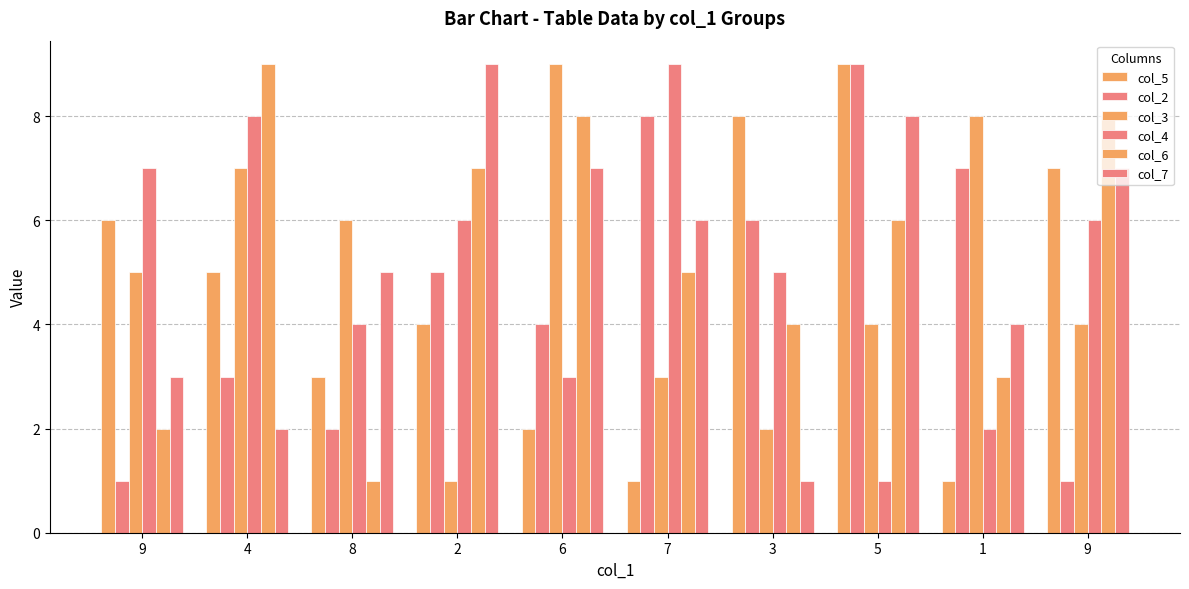

At which category is the sum across all series the highest?

5